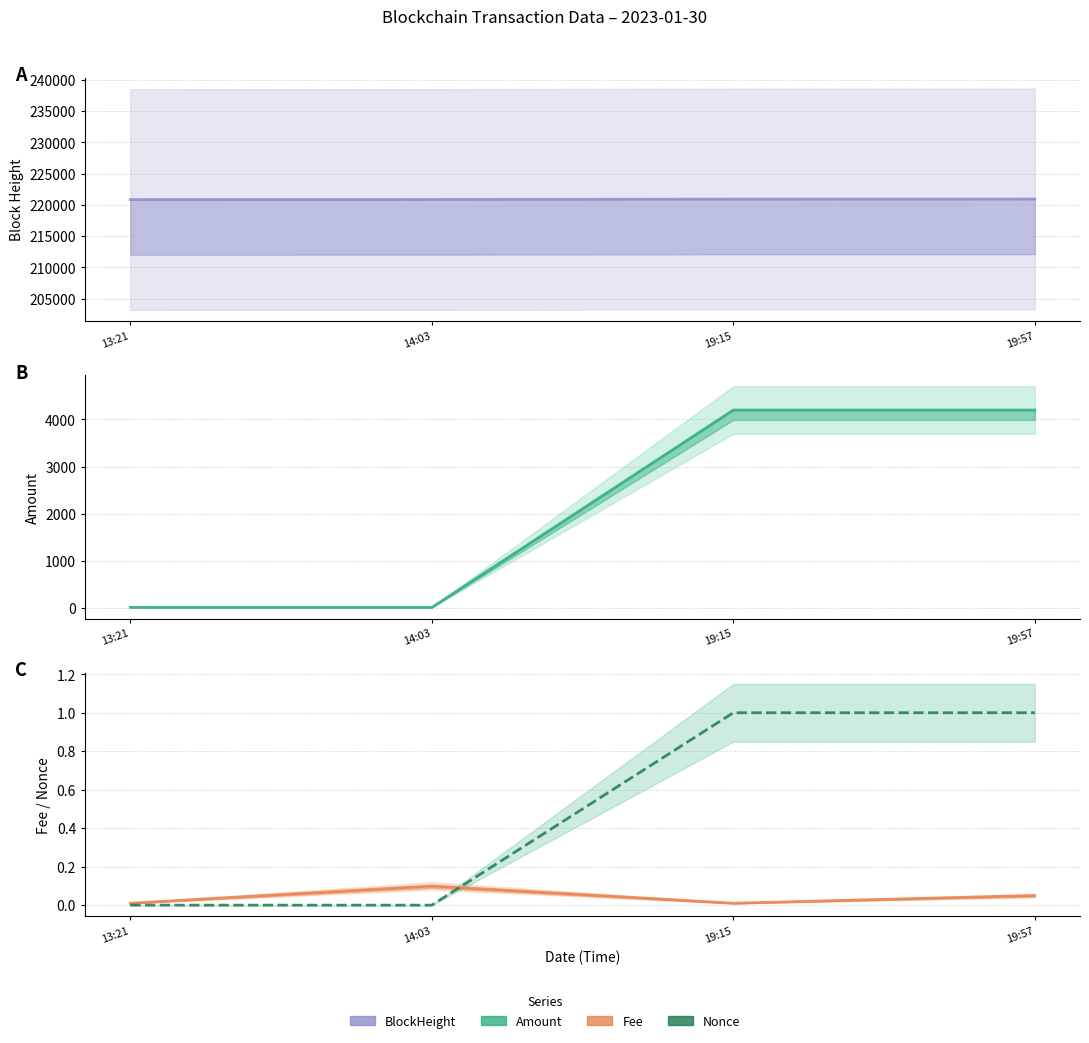

The Fee series shows 0.0 at 19:15. True or false?

True